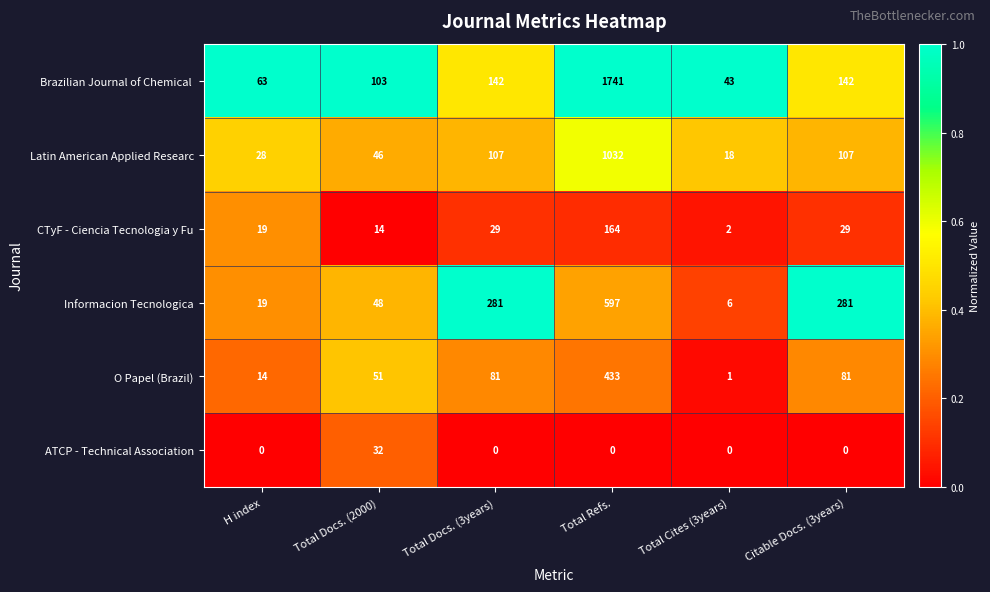

Is the value of O Papel (Brazil) at Total Cites (3years) greater than the value of ATCP - Technical Association at Total Refs.?

Yes